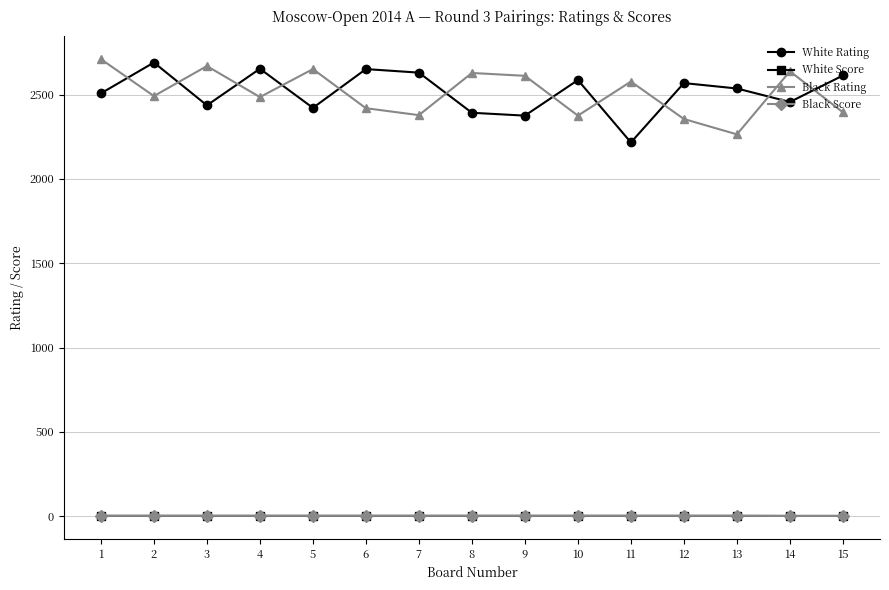

Which series changed the most between 2 and 11?

White Rating